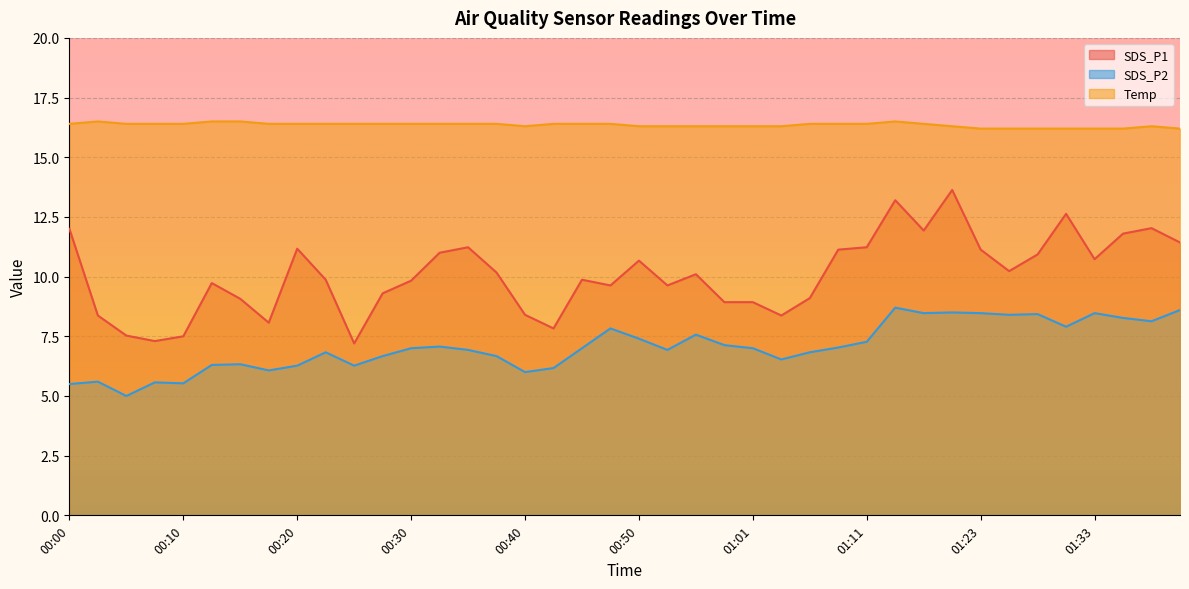

Which category has the lowest value in the SDS_P1 series?

00:25